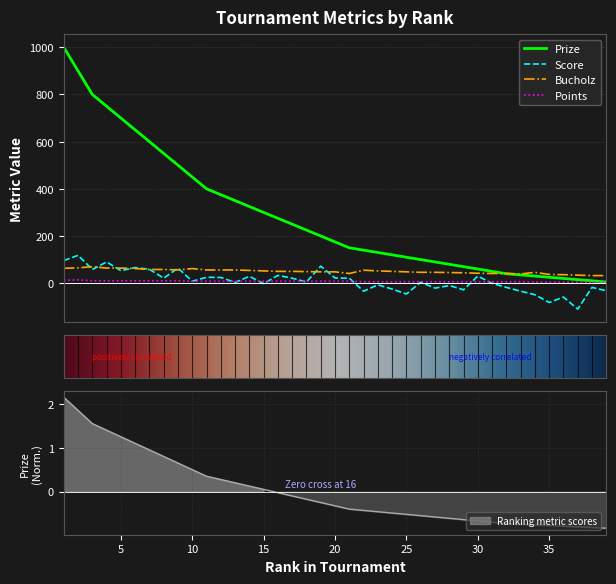

Reading left to right, extract all data points from this chart.

Prize: 1=1000	2=900	3=800	4=750	5=700	6=650	7=600	8=550	9=500	10=450	11=400	12=375	13=350	14=325	15=300	16=275	17=250	18=225	19=200	20=175	21=150	22=140	23=130	24=120	25=110	26=100	27=90	28=80	29=70	30=60	31=50	32=40	33=35	34=30	35=25	36=20	37=15	38=10	39=5
Score: 1=96	2=118	3=58	4=90	5=53	6=66	7=59	8=21	9=64	10=8	11=25	12=24	13=3	14=29	15=-2	16=33	17=21	18=5	19=72	20=22	21=21	22=-34	23=-7	24=-25	25=-46	26=4	27=-21	28=-10	29=-28	30=30	31=-1	32=-18	33=-34	34=-49	35=-82	36=-59	37=-110	38=-18	39=-32
Bucholz: 1=63	2=65	3=70	4=64	5=64	6=62	7=58	8=58	9=56	10=62	11=56	12=56	13=56	14=54	15=52	16=50	17=50	18=49	19=48	20=48	21=41	22=55	23=52	24=50	25=48	26=46	27=46	28=45	29=44	30=42	31=41	32=41	33=39	34=46	35=37	36=36	37=34	38=32	39=32
Points: 1=12	2=14	3=10	4=10	5=10	6=10	7=10	8=10	9=10	10=8	11=8	12=8	13=8	14=8	15=8	16=8	17=8	18=8	19=8	20=8	21=8	22=6	23=6	24=6	25=6	26=6	27=6	28=6	29=6	30=6	31=6	32=6	33=6	34=5	35=4	36=4	37=4	38=4	39=4